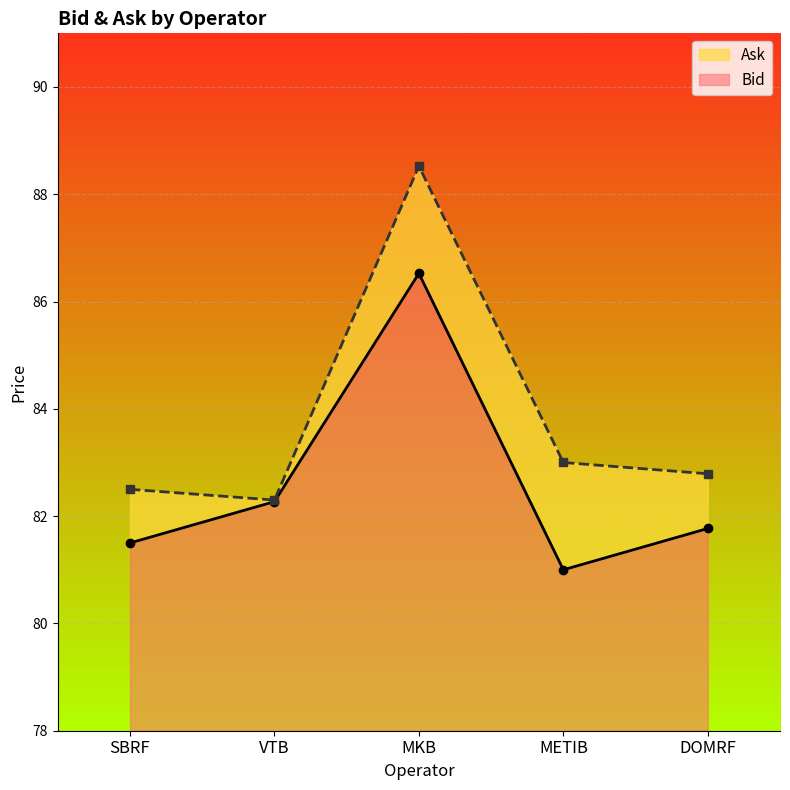

What is the spread (max minus min) of values at SBRF?

1.0